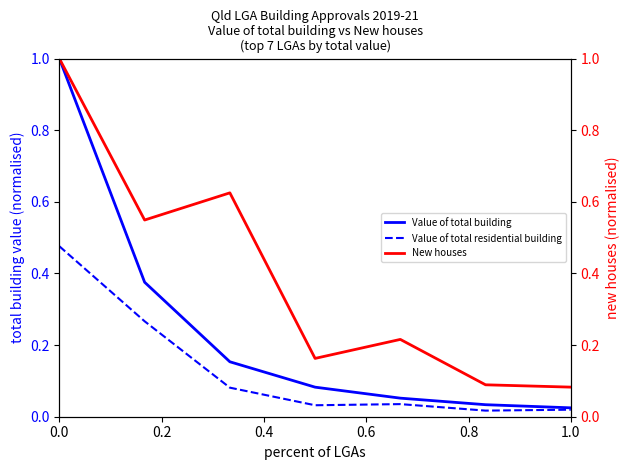

What is the value of the Value of total residential building point at the 3rd from the left?

0.1